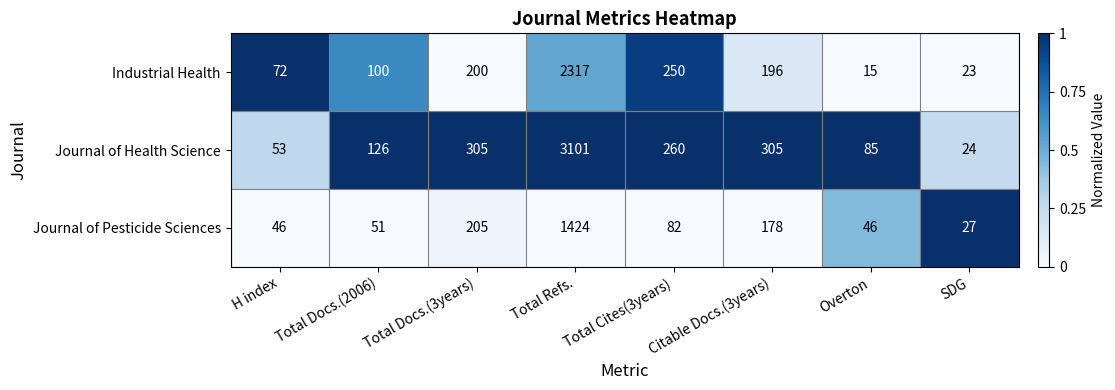

Which series has the largest total across all categories?

Journal of Health Science